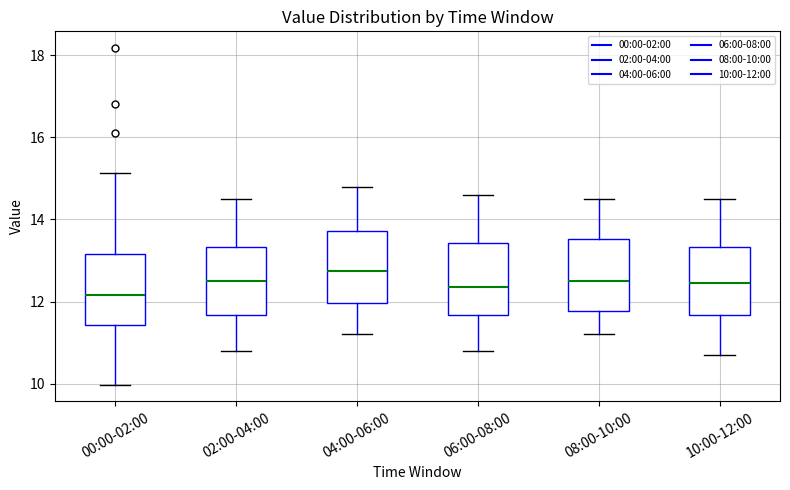

Which box's median line is the lowest?

00:00-02:00